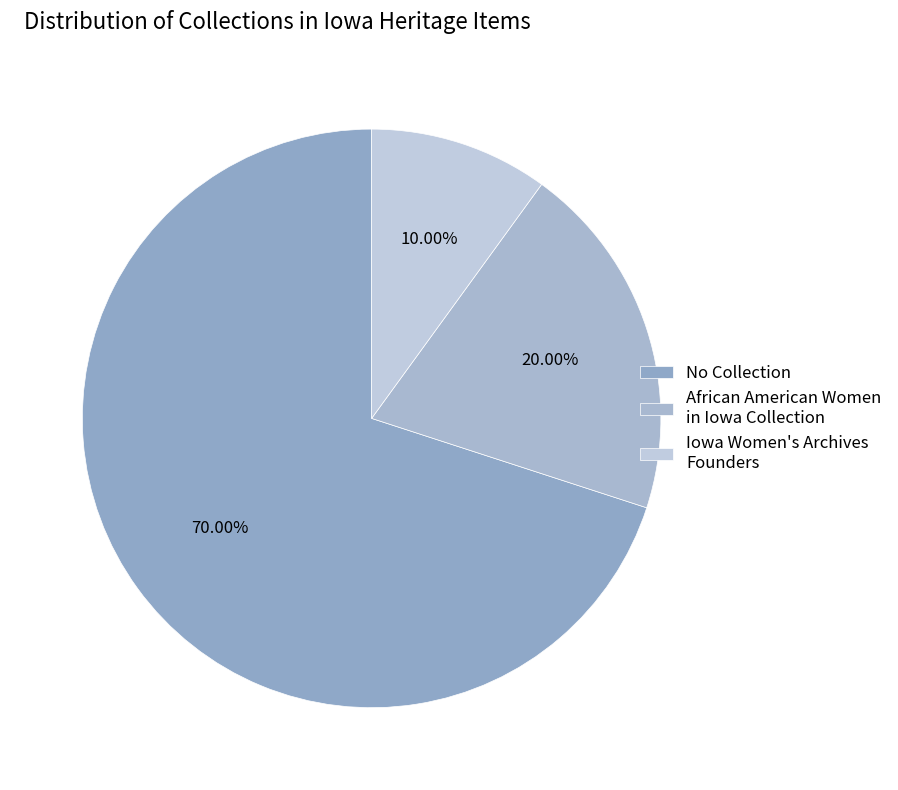

Which slice represents more than half of the pie?

No Collection